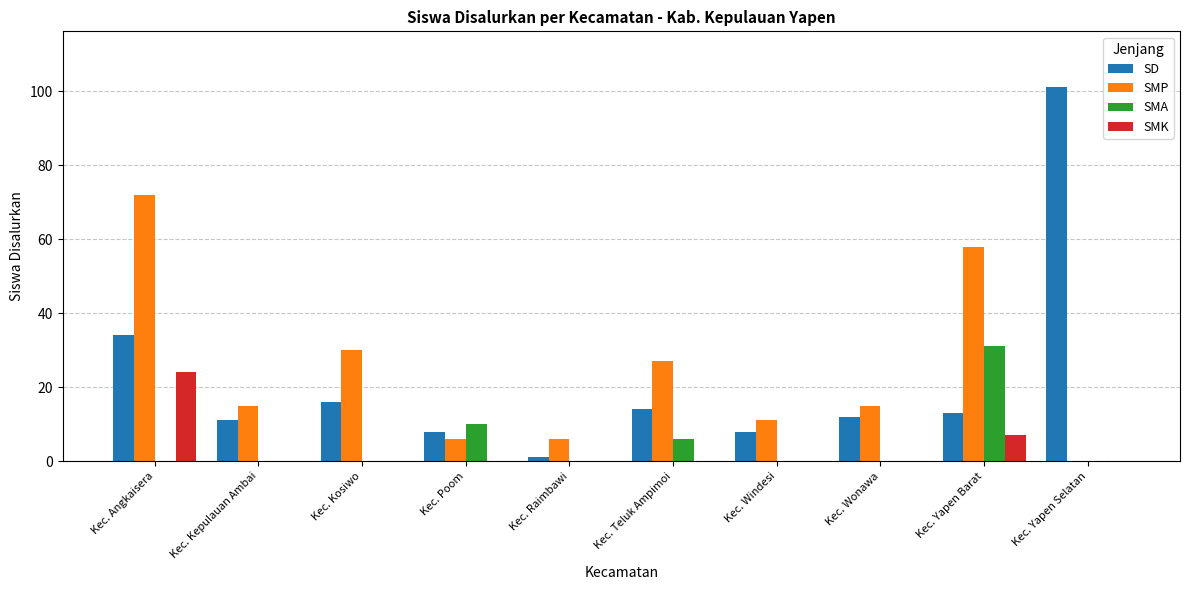

What is the sum of all SD values?

218